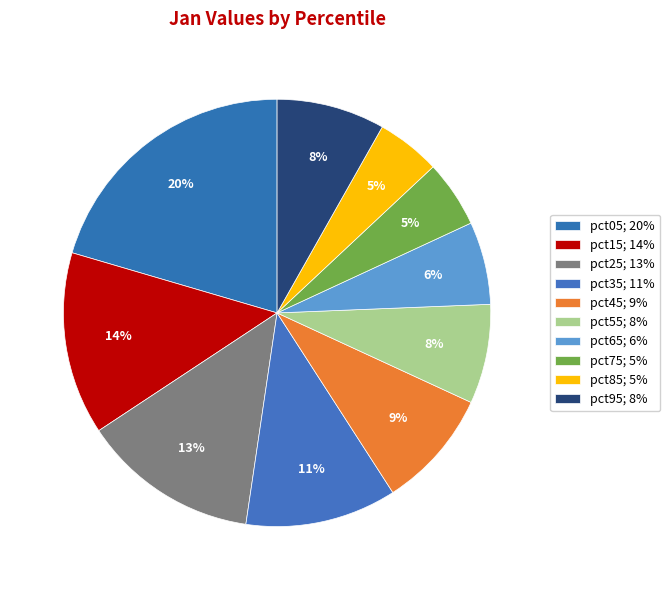

Count the number of slices in the pie.

10